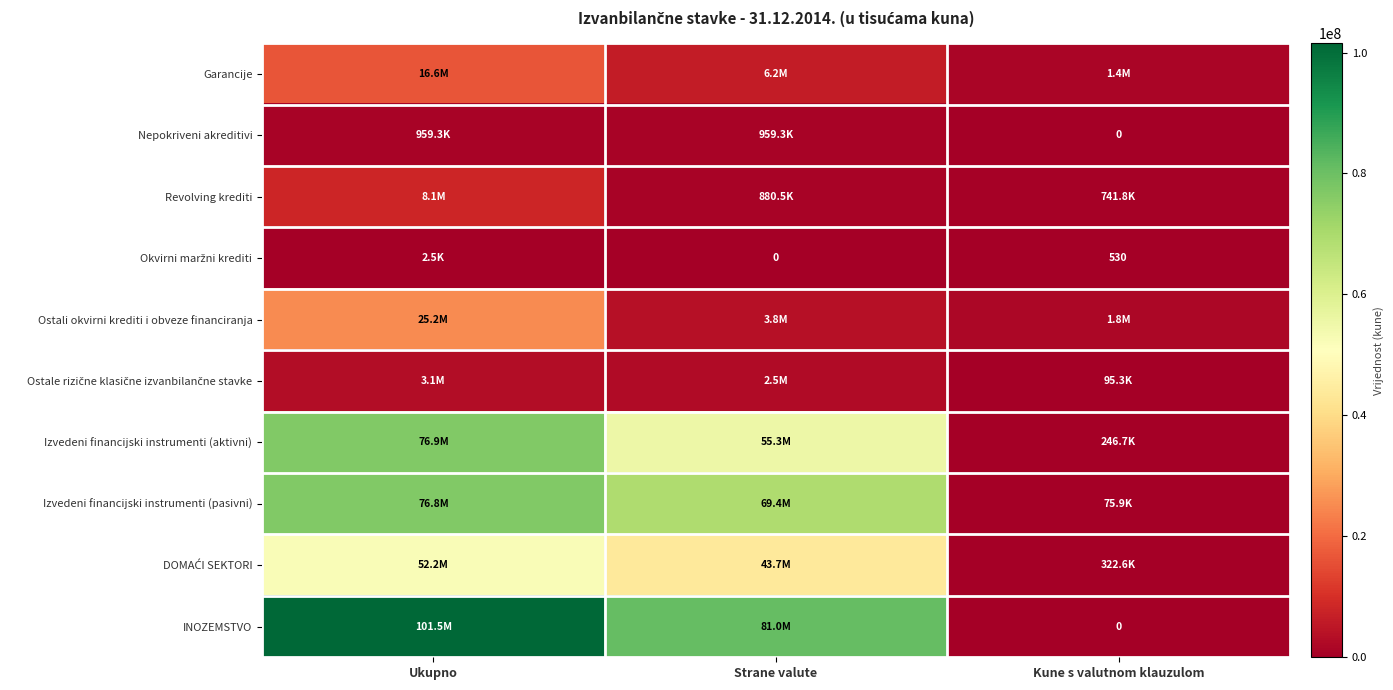

Read the Nepokriveni akreditivi value at Strane valute, to the nearest 100.

959300